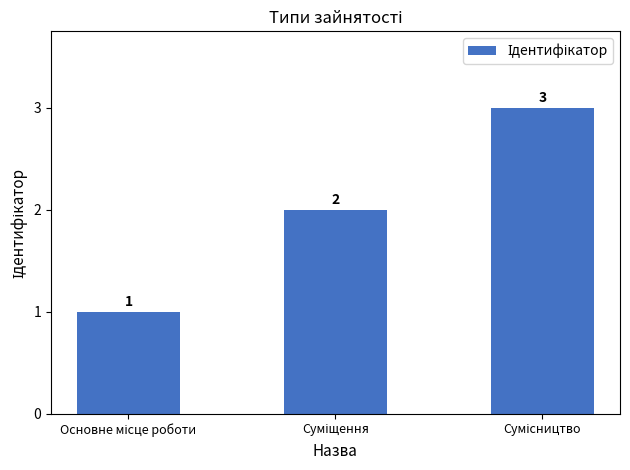

What is the sum of all values?

6